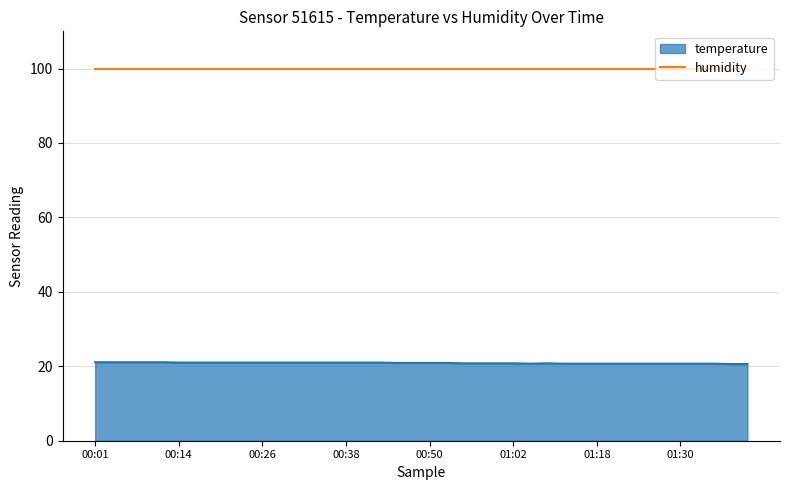

Reading left to right, extract all data points from this chart.

00:01=21.1	00:04=21.1	00:06=21.1	00:09=21.1	00:11=21.1	00:14=21.0	00:16=21.0	00:18=21.0	00:21=21.0	00:23=21.0	00:26=21.0	00:28=21.0	00:31=21.0	00:33=21.0	00:36=21.0	00:38=21.0	00:40=21.0	00:43=21.0	00:45=20.9	00:48=20.9	00:50=20.9	00:53=20.9	00:55=20.8	00:57=20.8	01:00=20.8	01:02=20.8	01:05=20.7	01:10=20.8	01:13=20.7	01:15=20.7	01:18=20.7	01:20=20.7	01:23=20.7	01:25=20.7	01:28=20.7	01:30=20.7	01:33=20.7	01:35=20.7	01:38=20.6	01:40=20.6